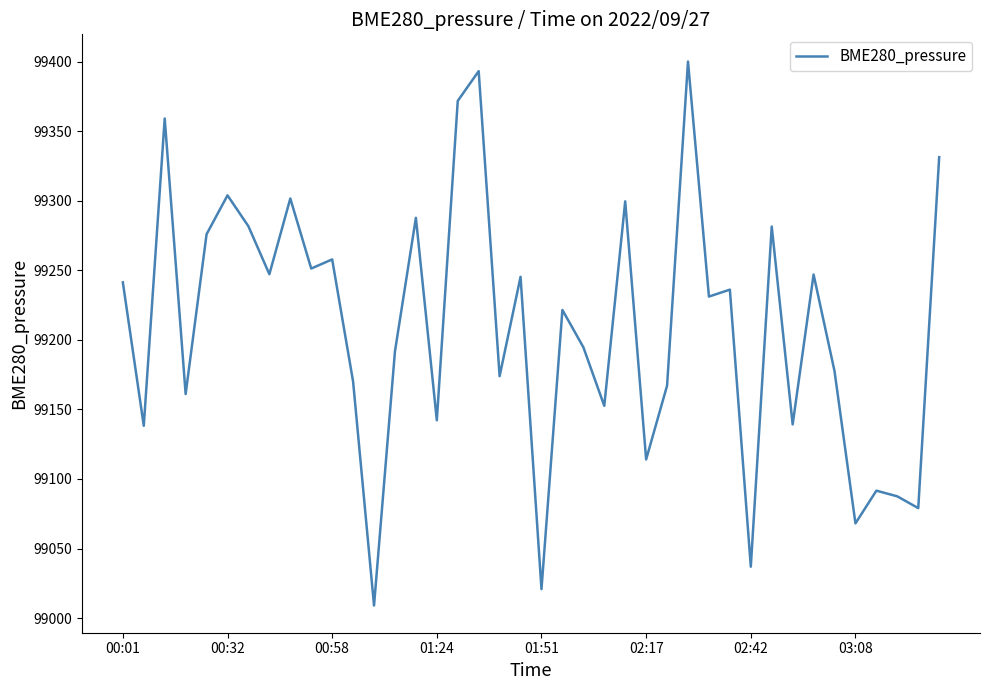

What is the smallest value displayed?

99009.0